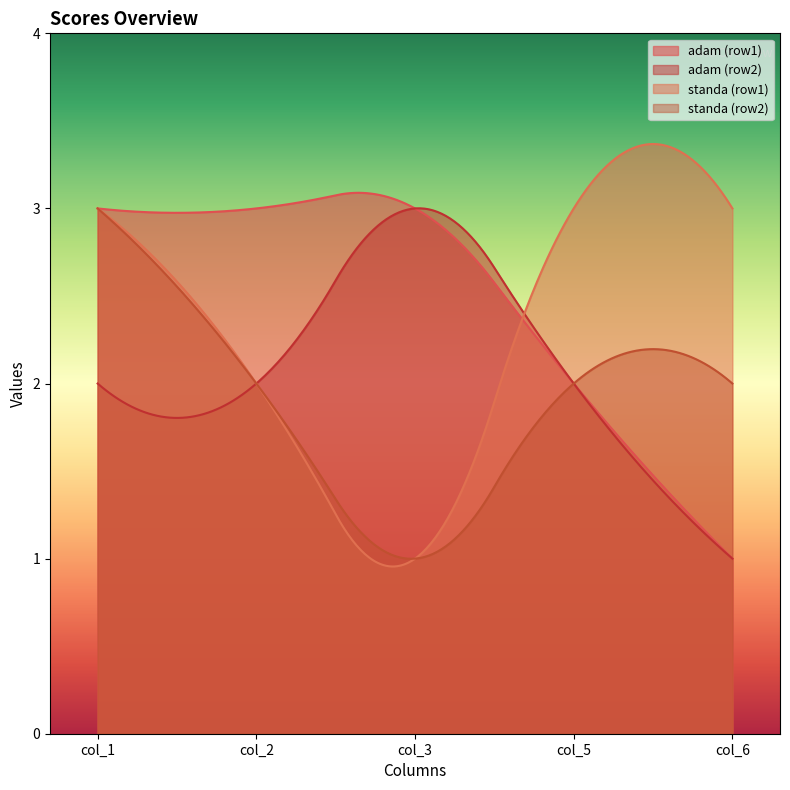

At which label does adam reach its peak?

col_1